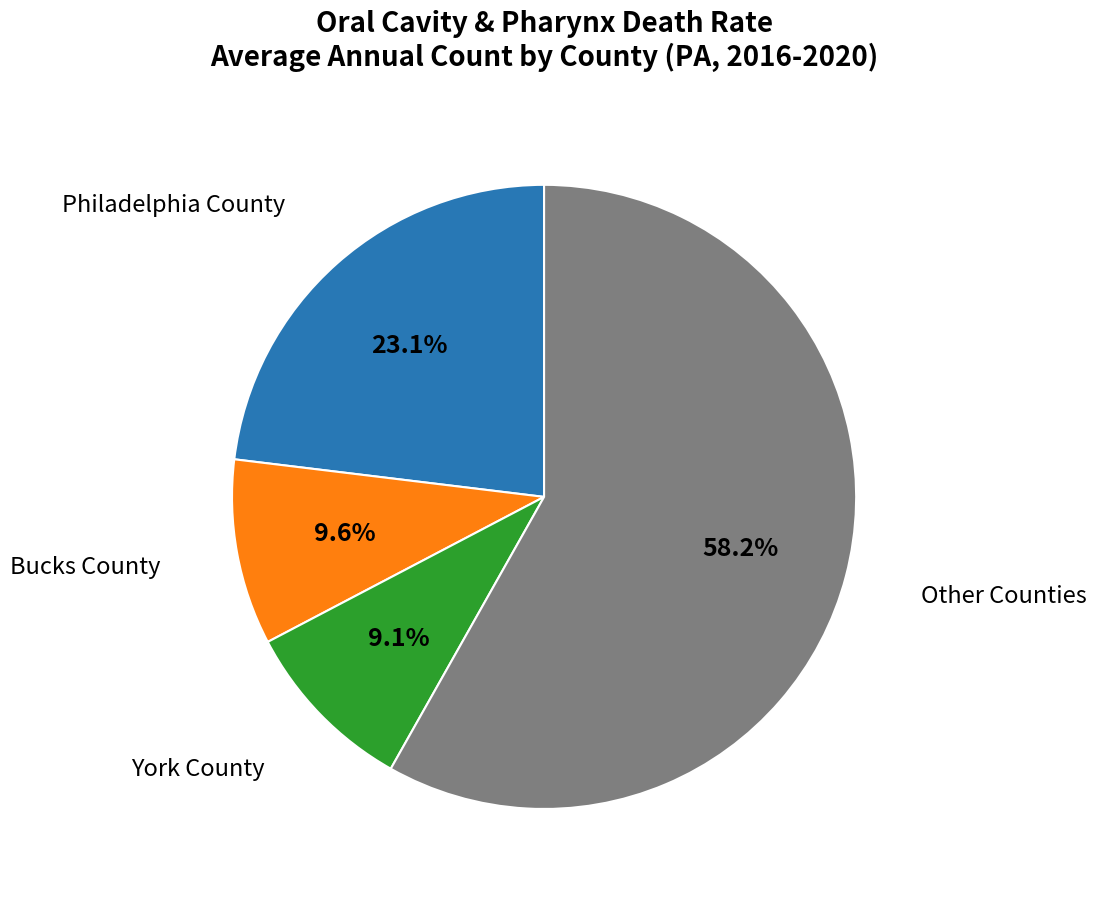

Do York County and Bucks County together represent more than half of the pie?

No